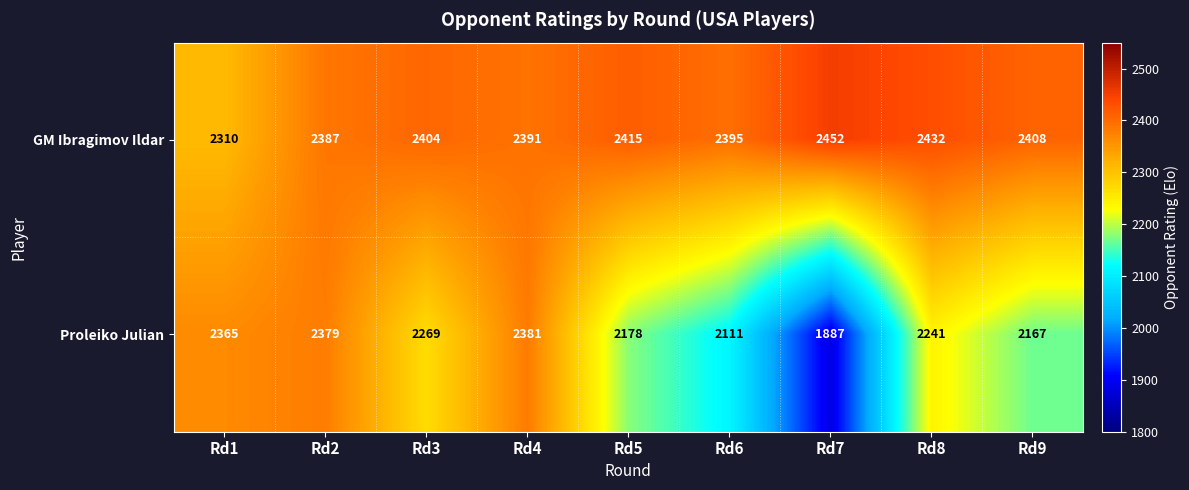

What is the sum of all GM Ibragimov Ildar values?

21594